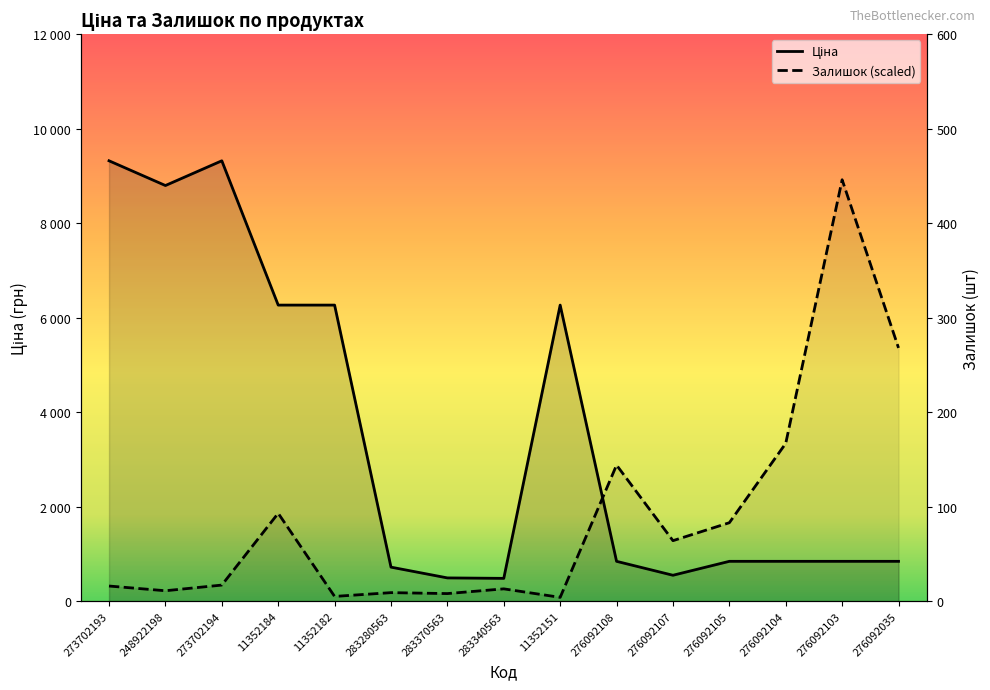

List the series in order of their overall mean, lowest first.

Залишок (scaled), Ціна